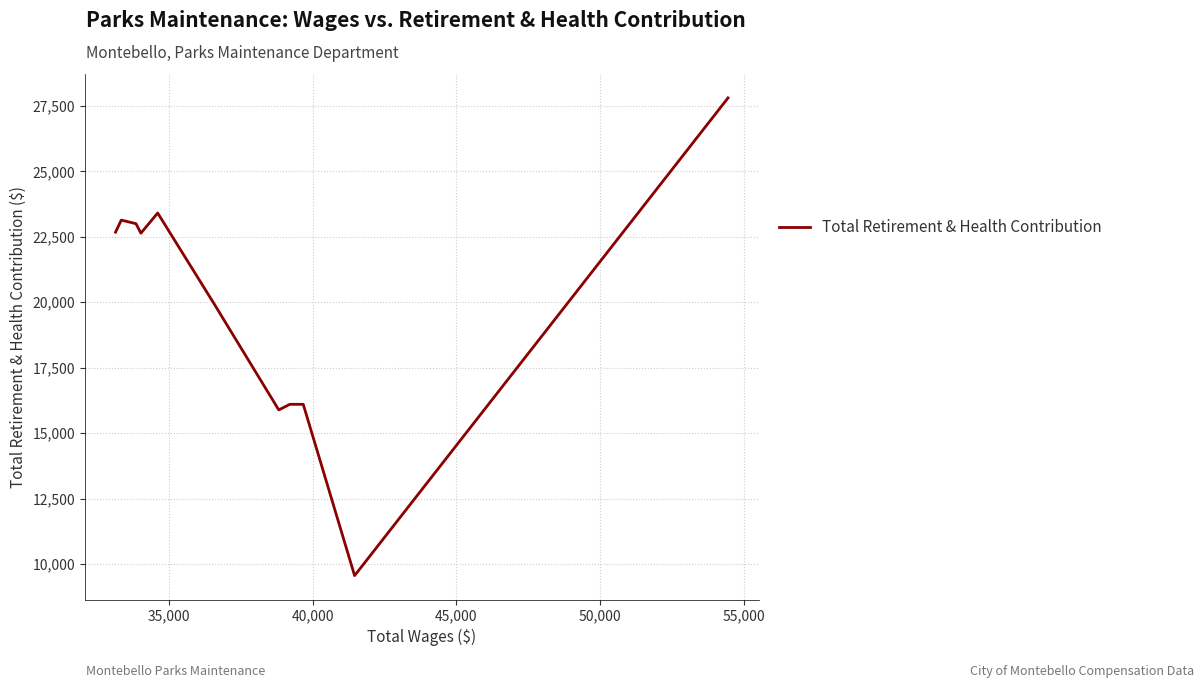

What is the difference between the maximum and minimum values?

18247